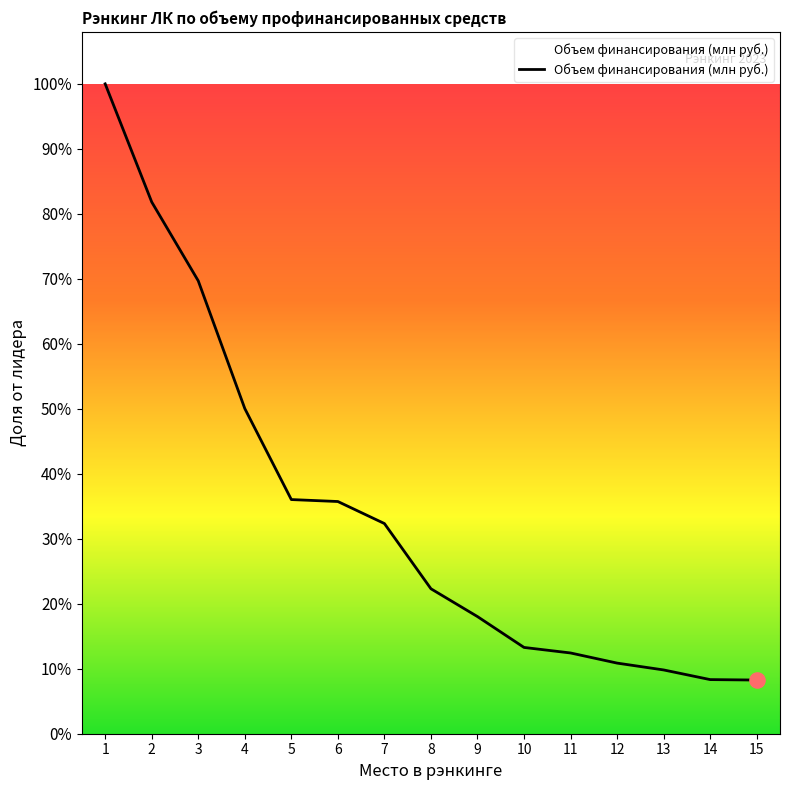

Is this an area chart (filled region under the line)?

Yes